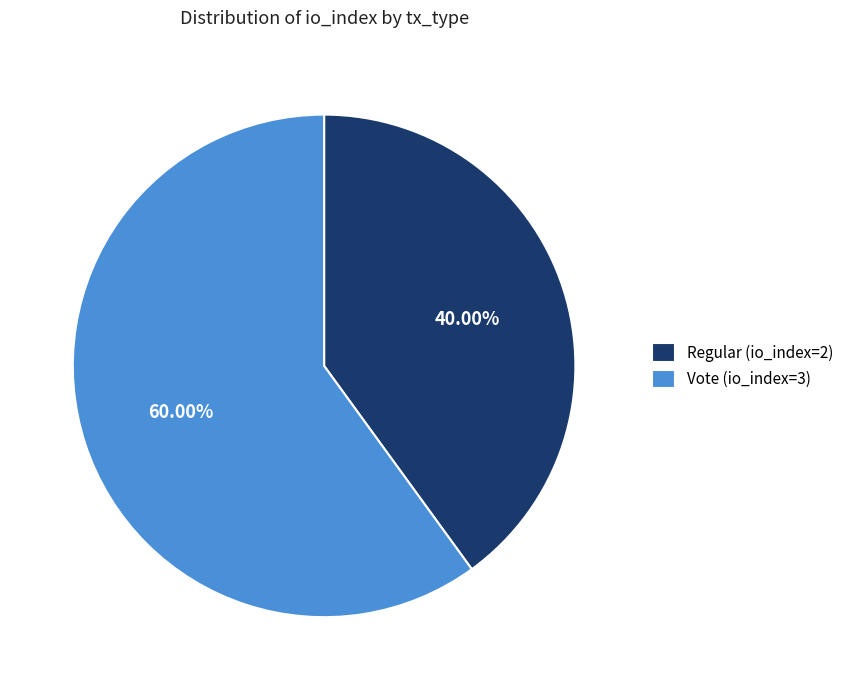

Count the number of slices in the pie.

2